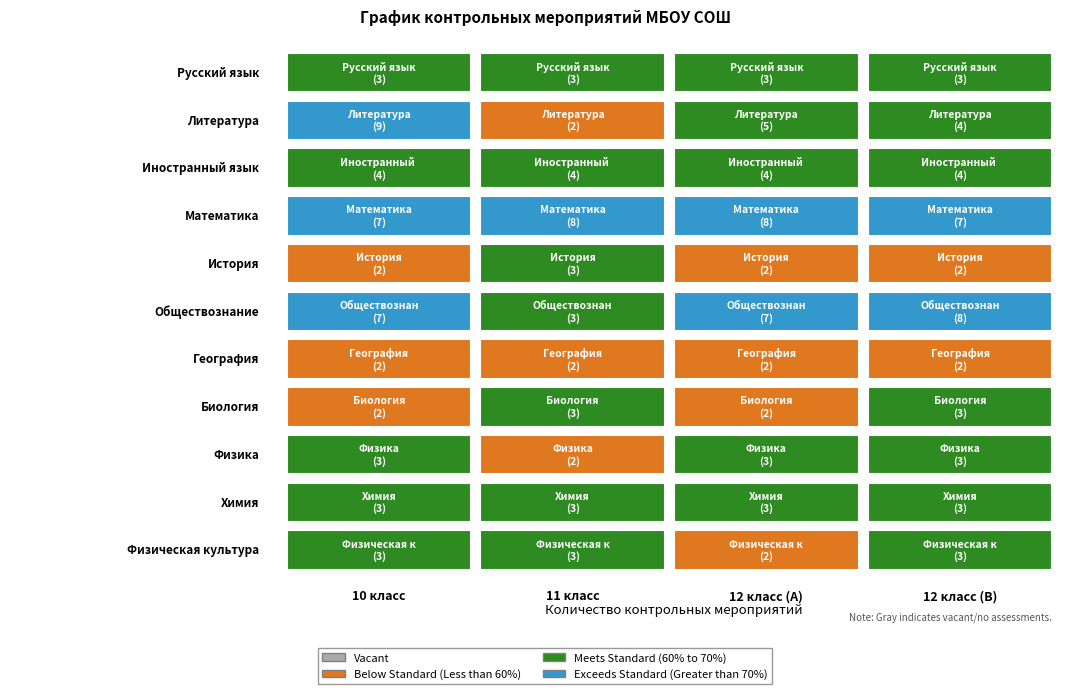

Reading right to left, transcribe all the data shown in this chart.

Русский язык: 3	3	3	3
Литература: 4	5	2	9
Иностранный язык: 4	4	4	4
Математика: 7	8	8	7
История: 2	2	3	2
Обществознание: 8	7	3	7
География: 2	2	2	2
Биология: 3	2	3	2
Физика: 3	3	2	3
Химия: 3	3	3	3
Физическая культура: 3	2	3	3